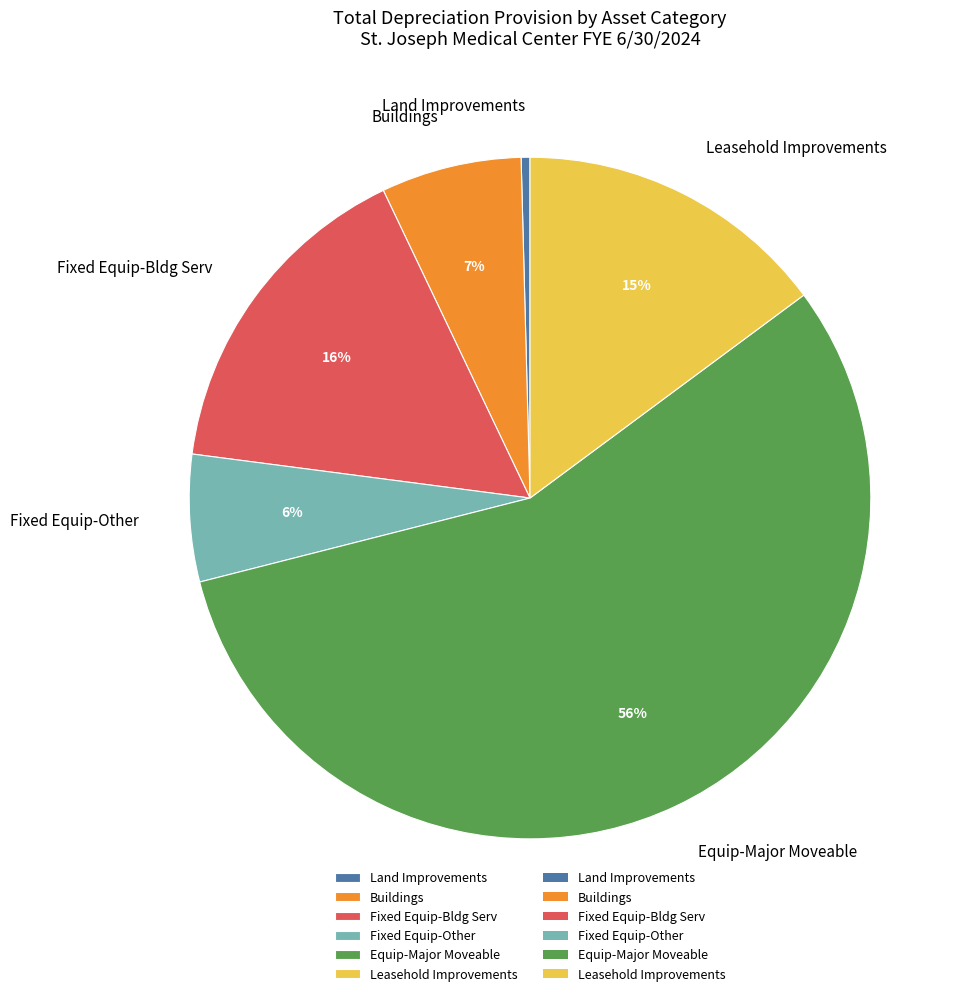

To the nearest percent, what percentage of the pie is Equip-Major Moveable?

56%